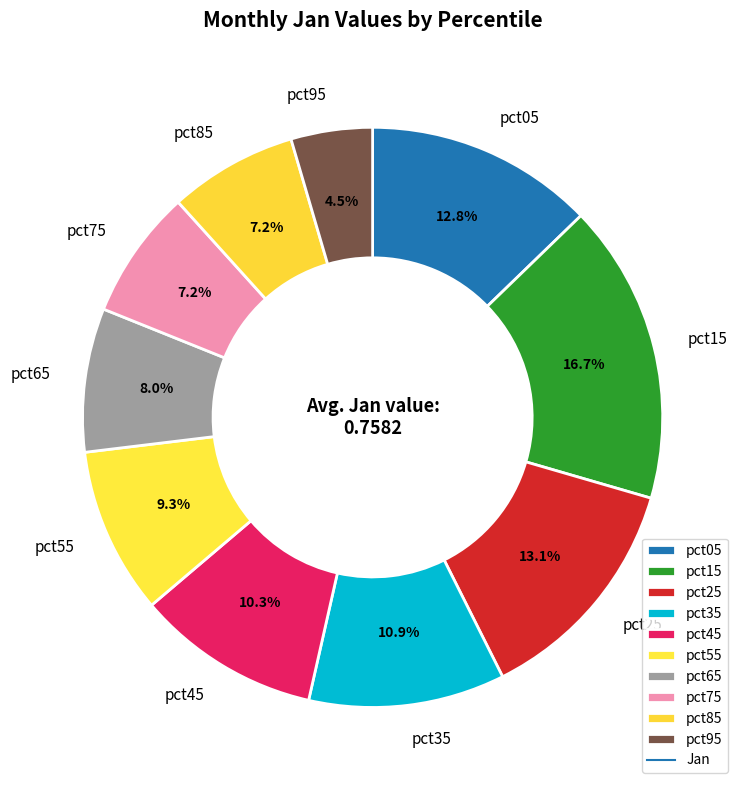

The pct65 slice represents 8% of the pie. True or false?

True